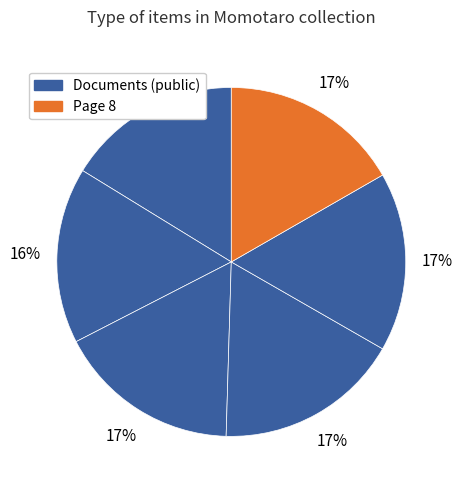

How many slices are in this pie chart?

6